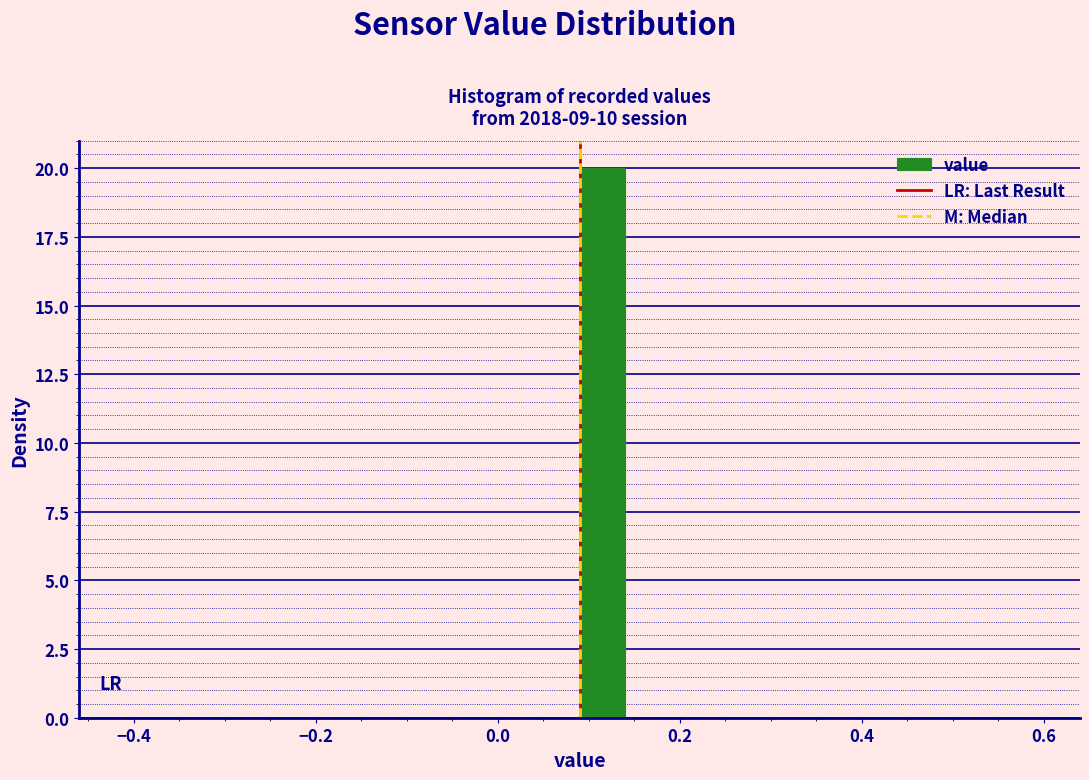

Around what value on the x-axis is the tallest bar? Give the approximate position of its centre, as read against the axis.

0.12